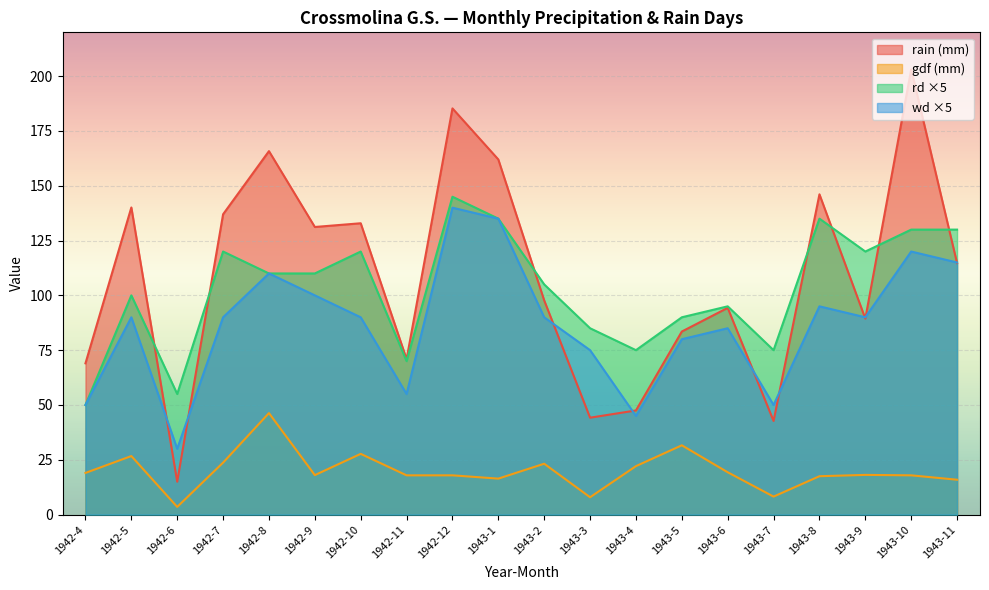

What is the approximate value of wd at 1942-5?

90.0